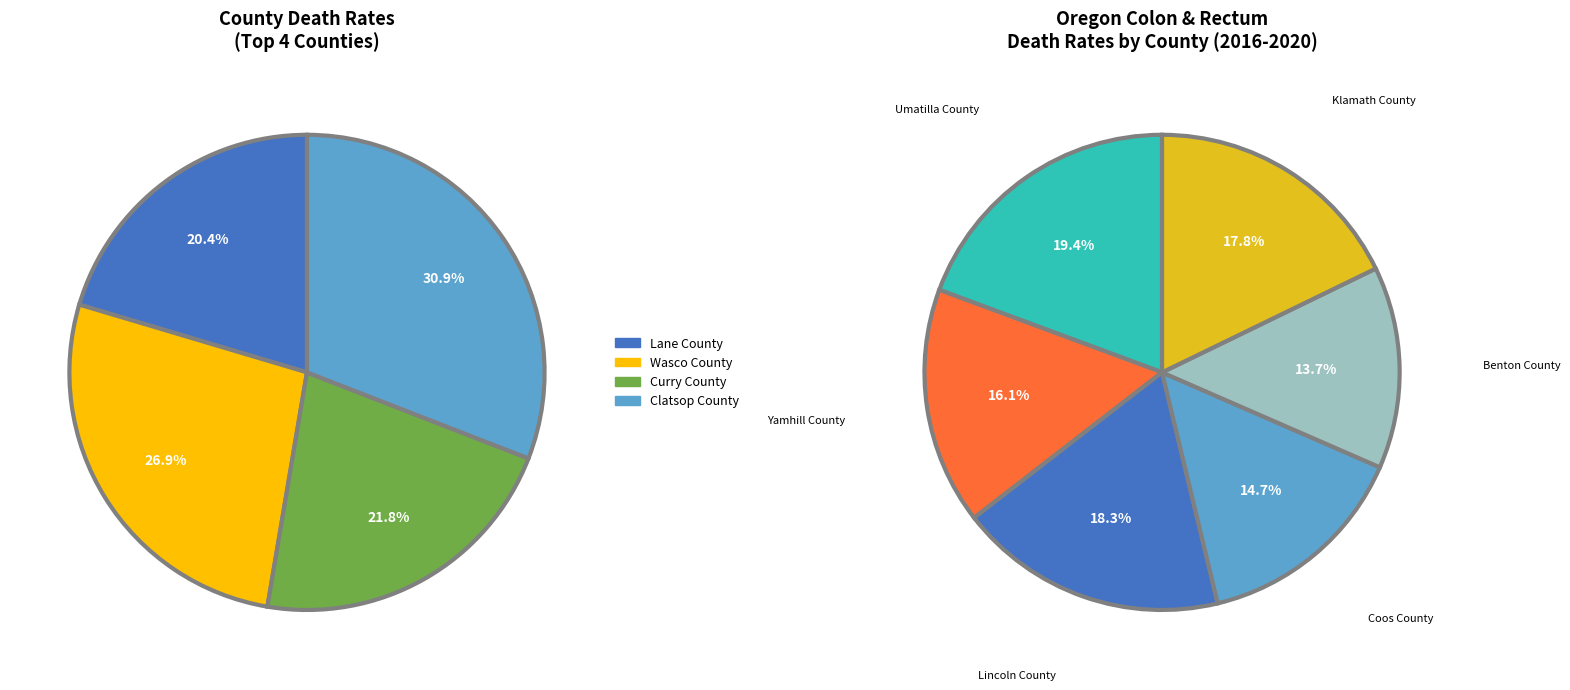

Does any single category account for the majority?

No